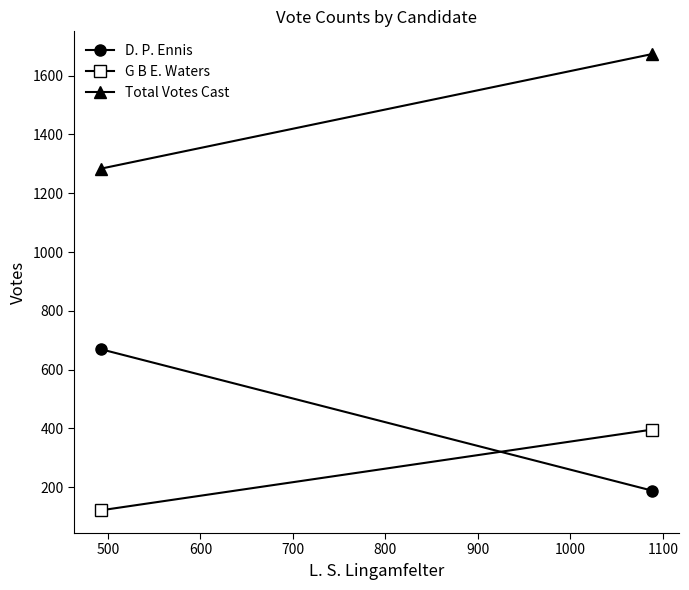

Is the value of G B E. Waters at 500 greater than the value of D. P. Ennis at 400?

No